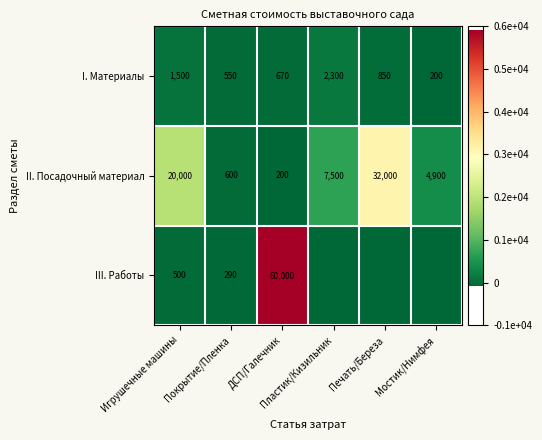

What is the difference between the II. Посадочный материал values at Игрушечные машины and ДСП/Галечник?

19800